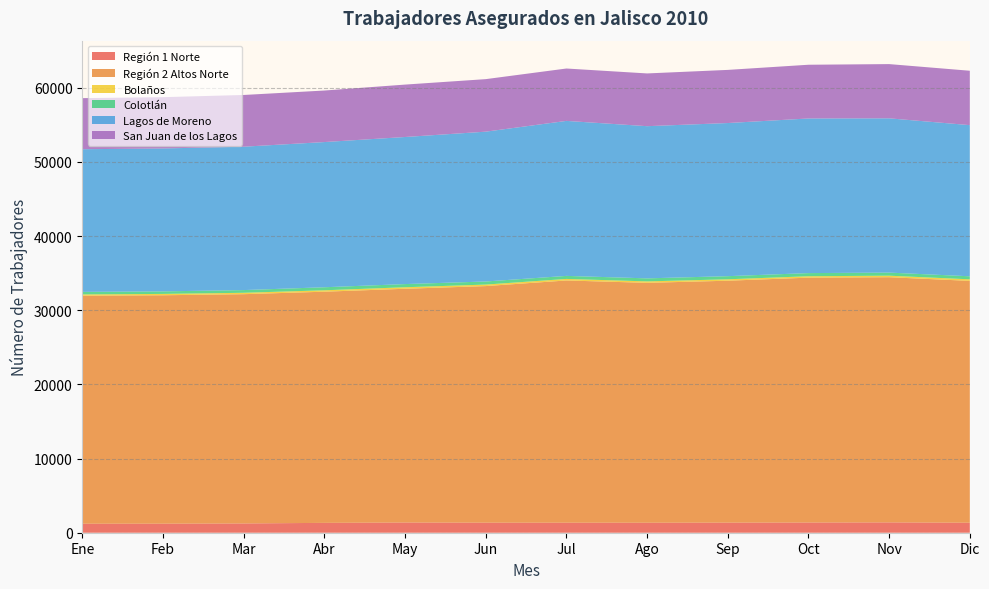

Reading left to right, list all the values displayed in this chart.

Región 1 Norte: 1214	1221	1250	1330	1379	1356	1354	1350	1362	1378	1394	1350
Región 2 Altos Norte: 30744	30797	30915	31170	31516	31900	32659	32345	32619	33015	33059	32608
Bolaños: 173	183	188	190	205	204	208	195	192	191	206	210
Colotlán: 344	342	365	410	427	417	410	408	421	424	416	411
Lagos de Moreno: 19236	19271	19333	19577	19832	20201	20899	20520	20648	20849	20802	20379
San Juan de los Lagos: 6887	6916	6975	6949	7067	7083	7064	7112	7165	7245	7312	7334